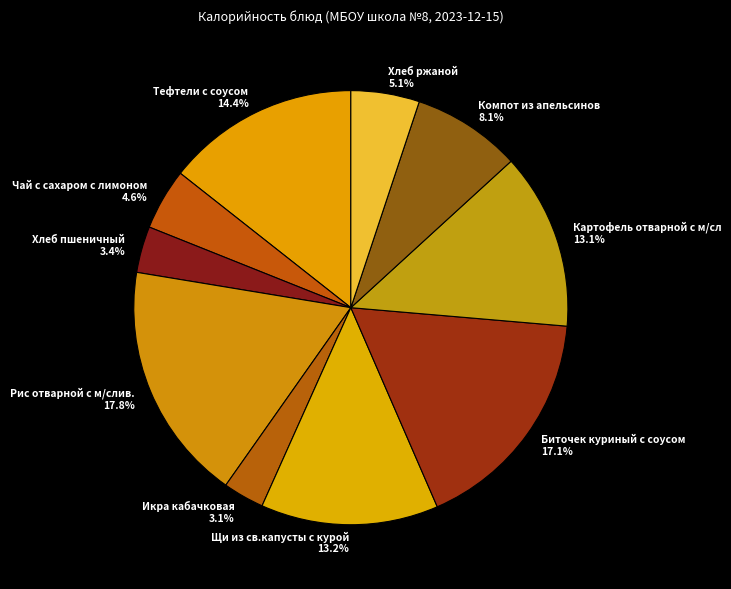

What is the largest slice in the pie chart?

Рис отварной с м/слив.